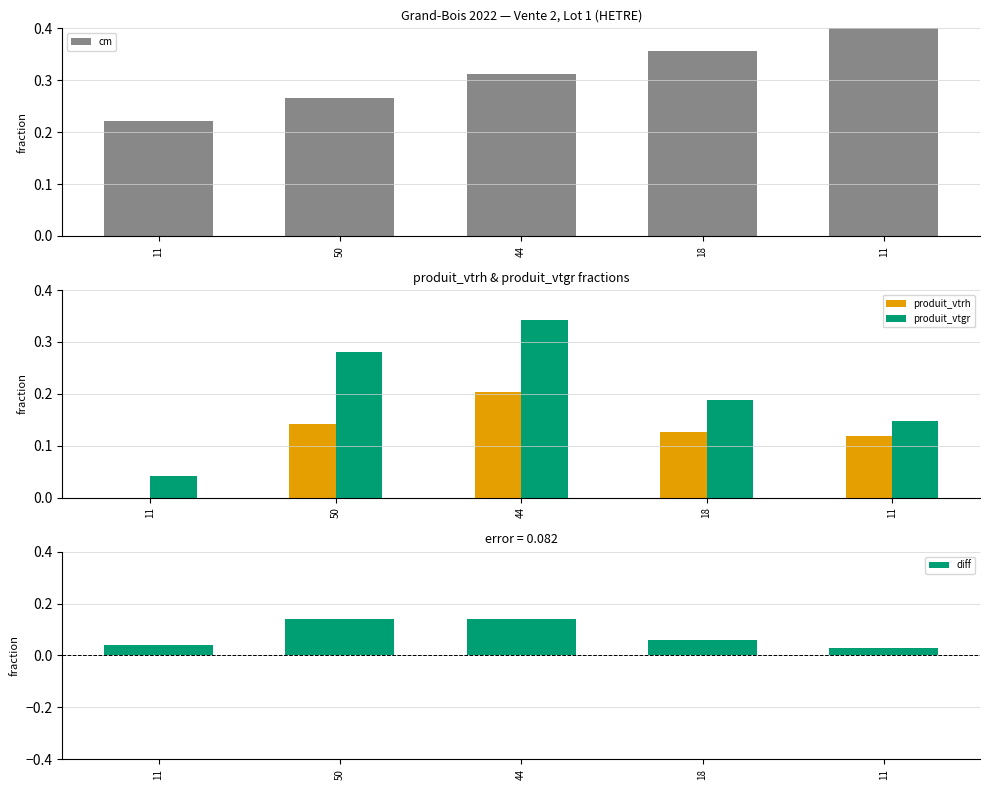

What is the highest value of the produit_vtgr series?

0.3